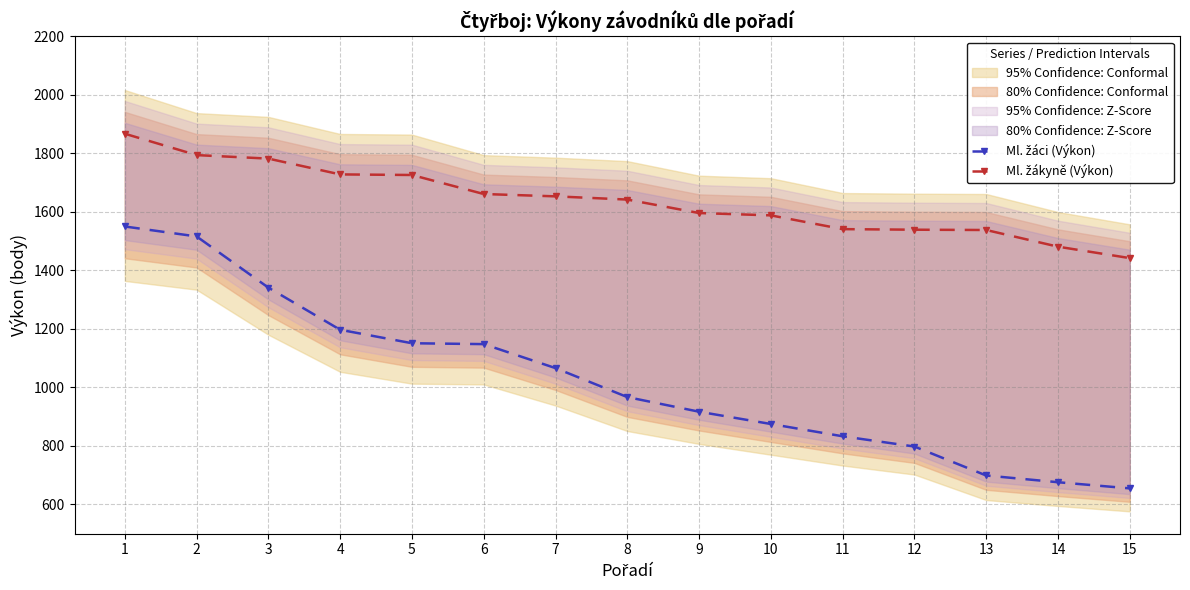

What is the total value across all series at 15?

2097